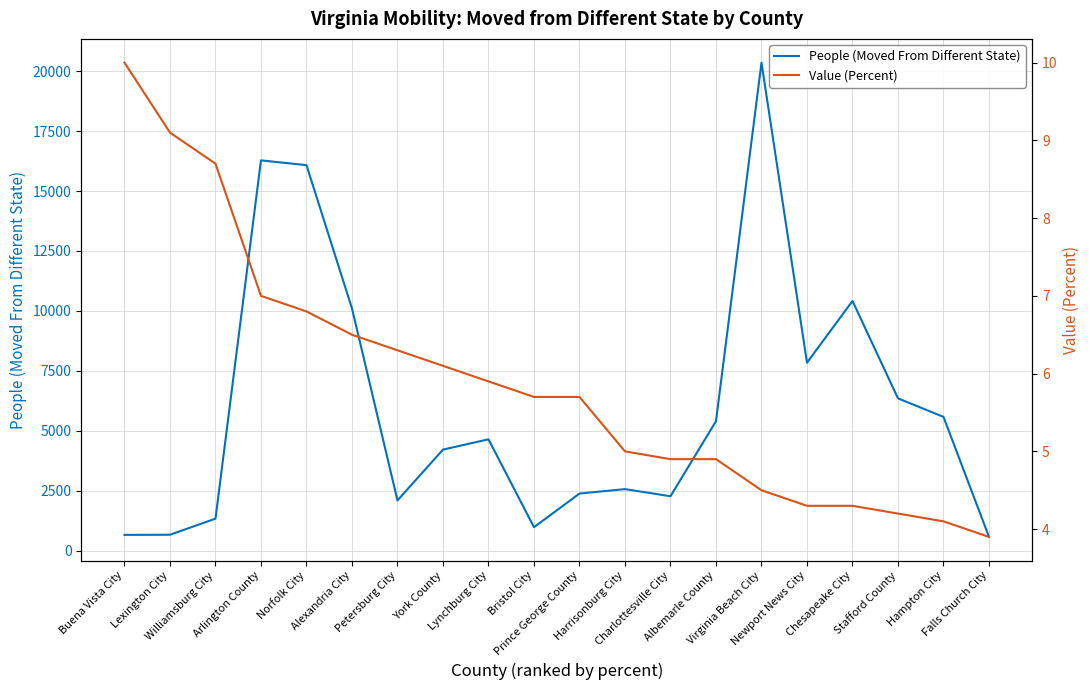

Which series has the largest range (max minus min)?

People (Moved From Different State)